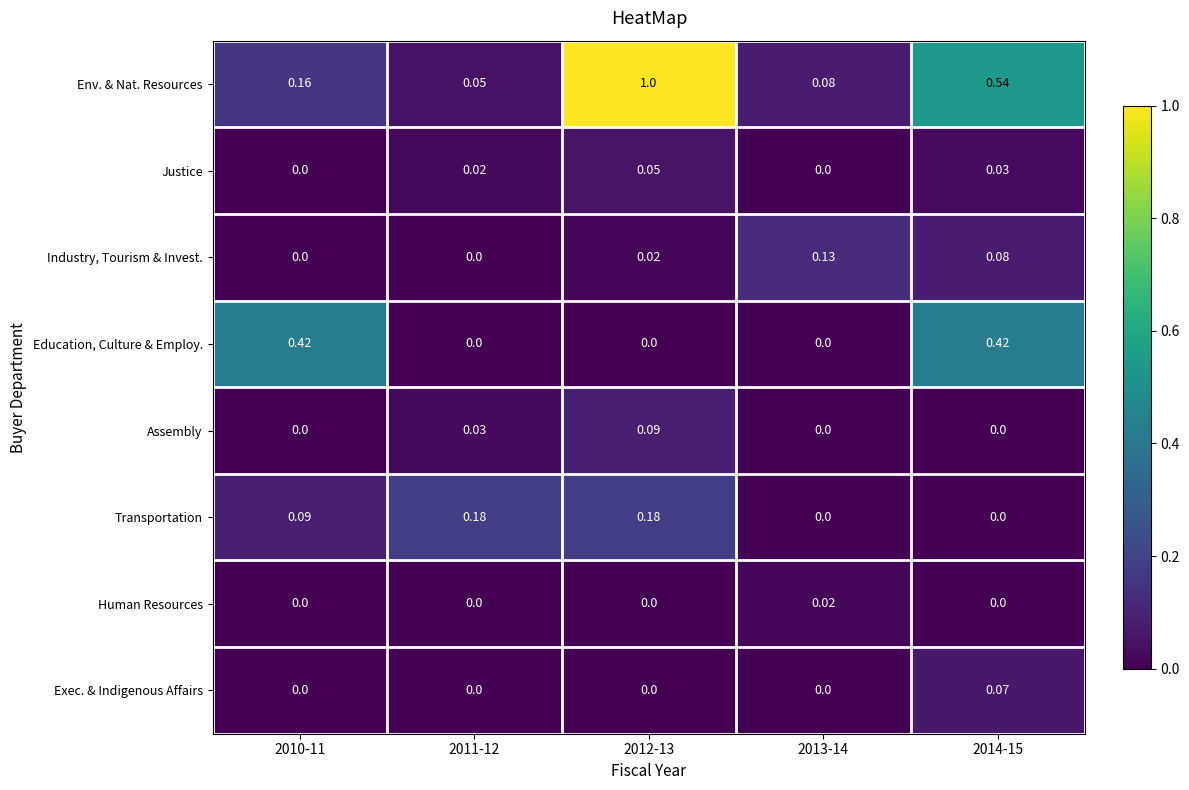

Which series changed the most between 2012-13 and 2013-14?

Env. & Nat. Resources